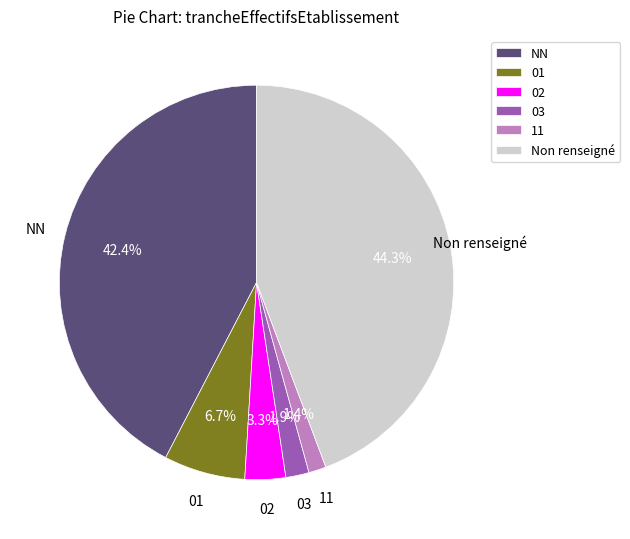

Count the number of slices in the pie.

6